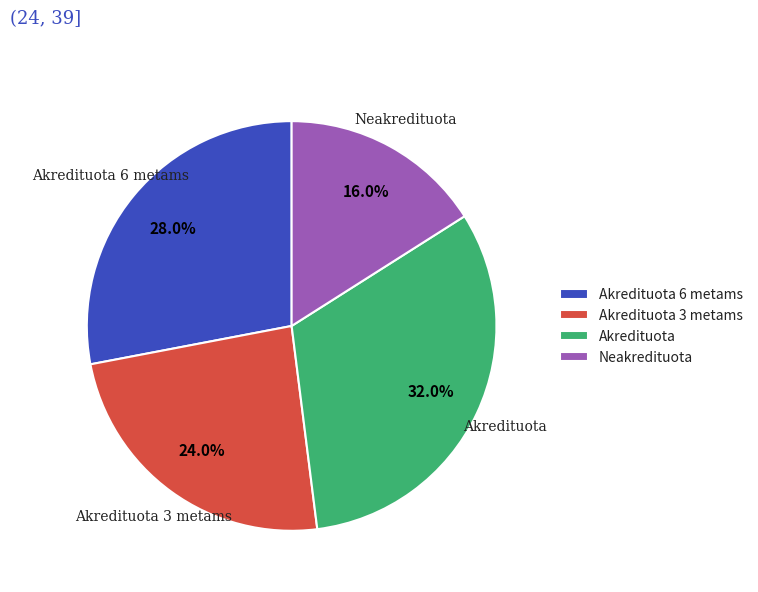

Does any single category account for the majority?

No